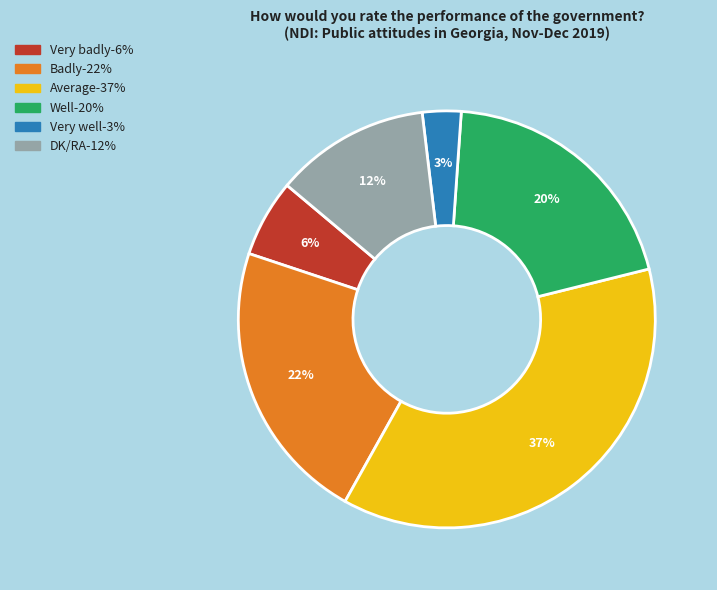

Does any single category account for the majority?

No